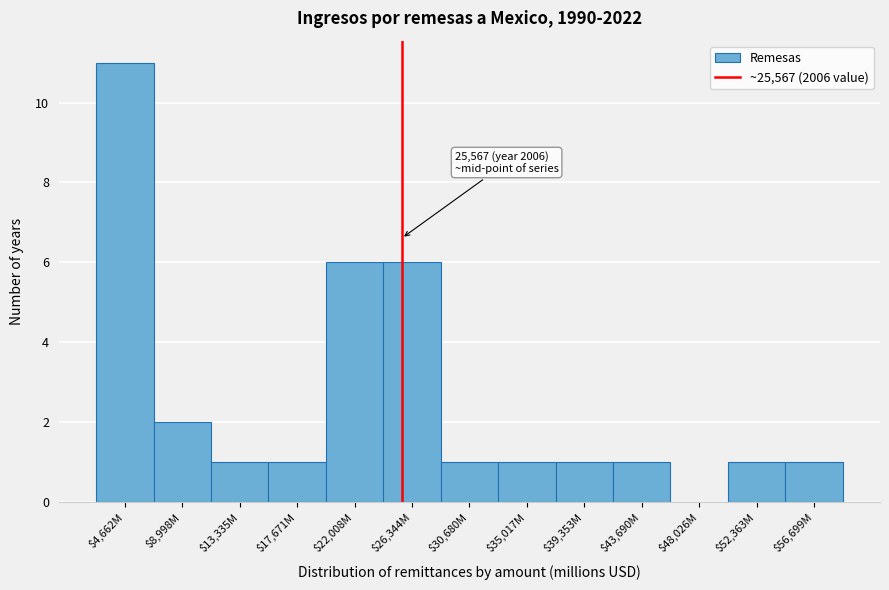

The value at $26,344M is 6. True or false?

True